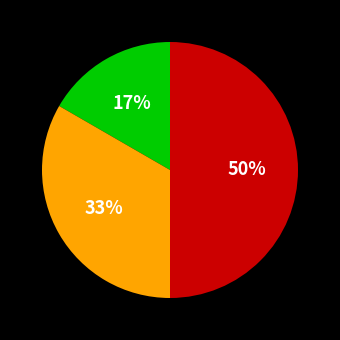

To the nearest percent, what is the difference between the largest and smallest slice percentages?

33%